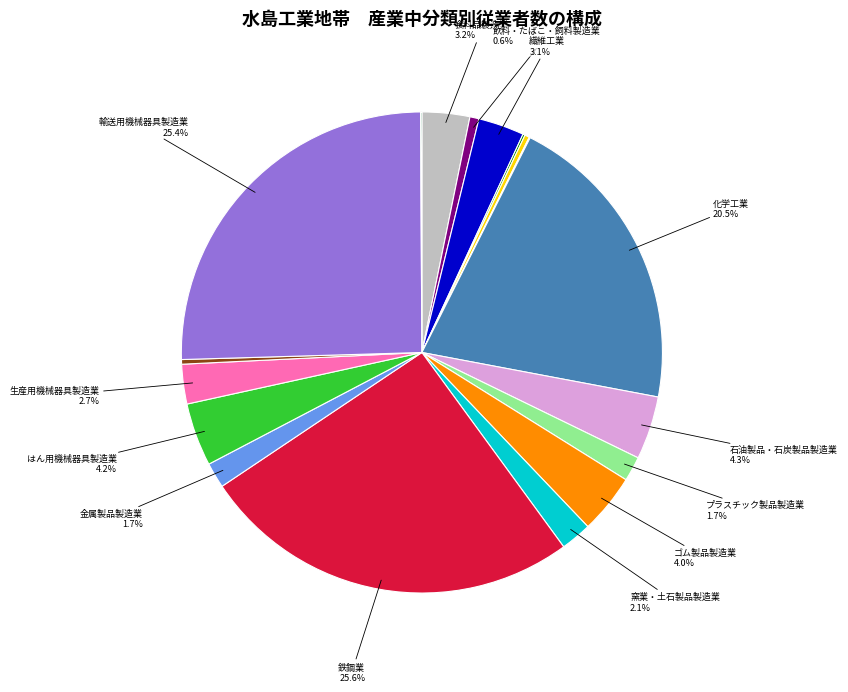

Is there any slice that represents more than half of the pie?

No